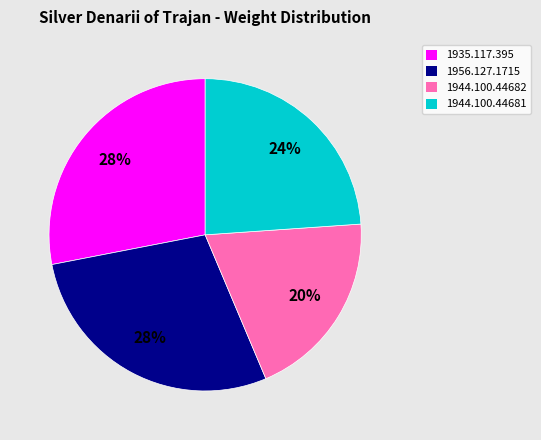

What is the smallest slice in the pie chart?

1944.100.44682